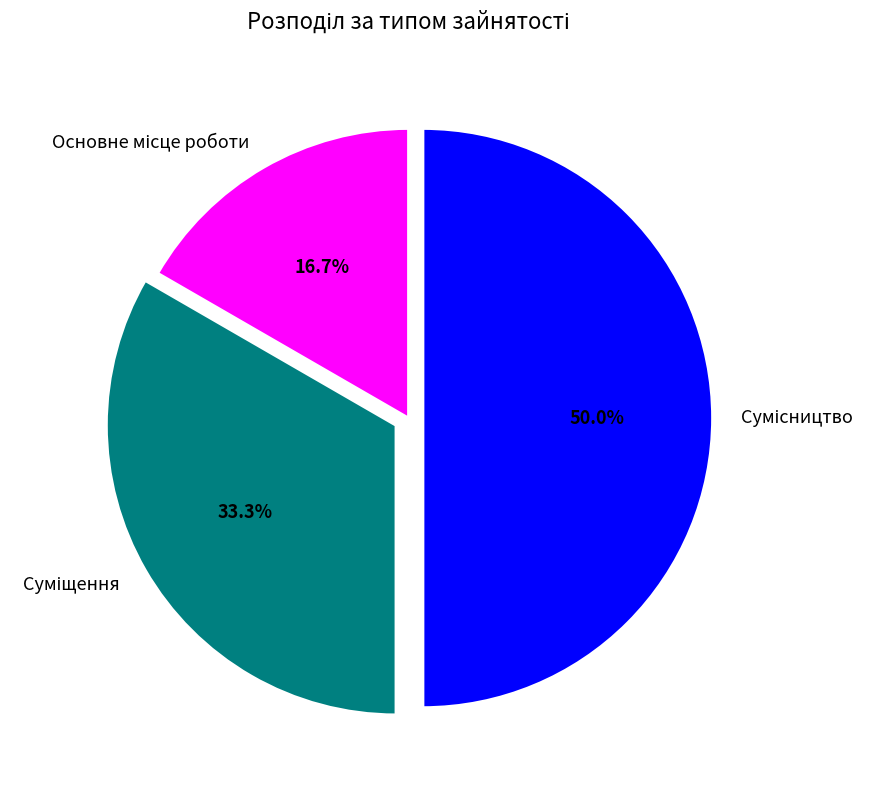

How many slices are in this pie chart?

3